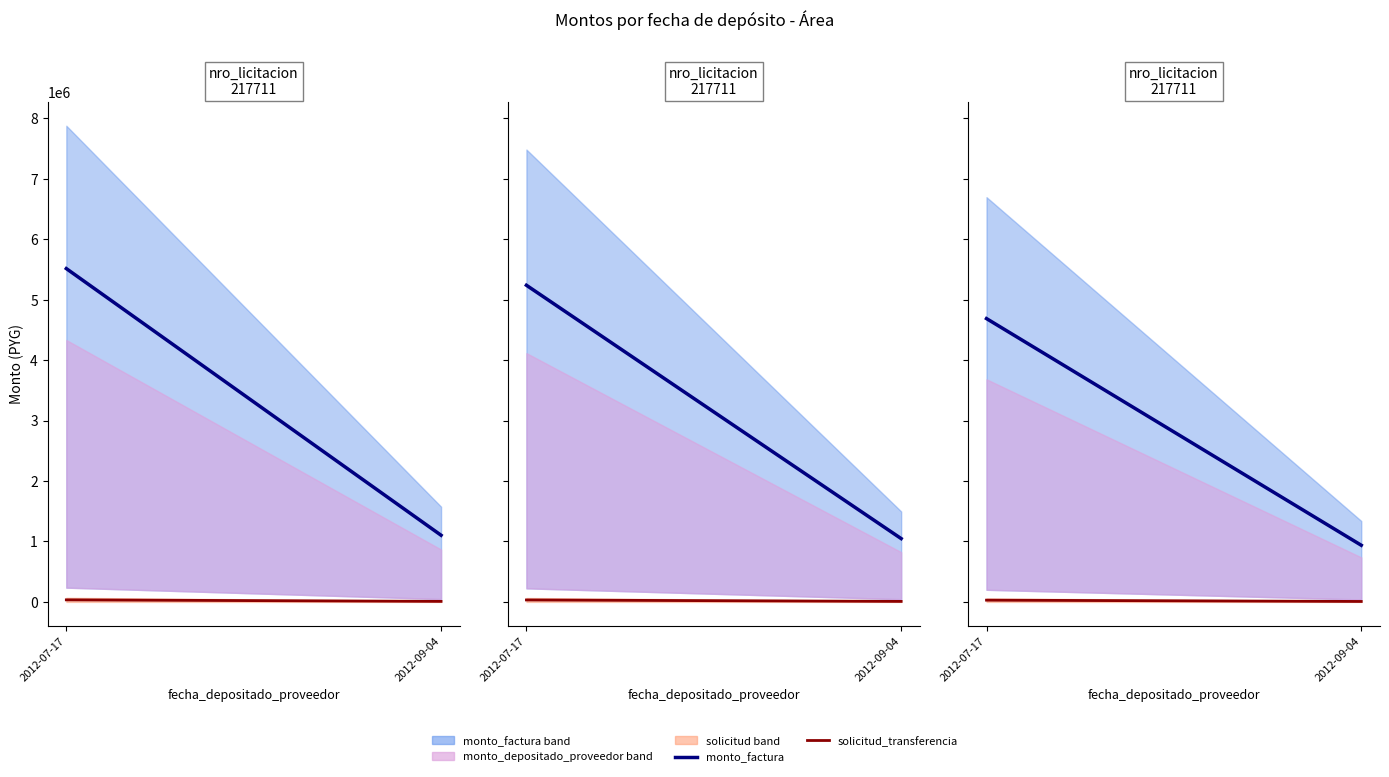

What is the total value across all series at 2012-07-17?

4714669.1